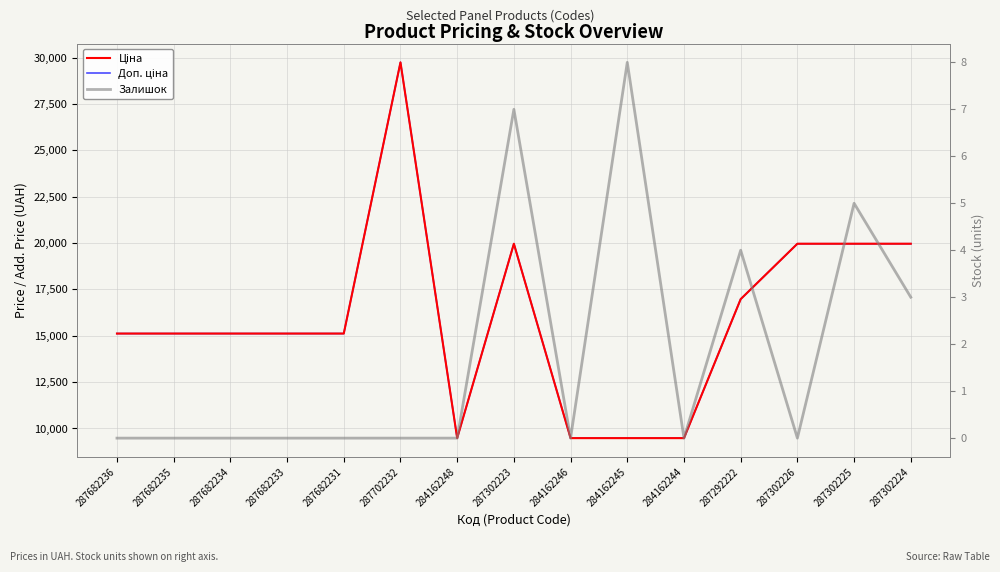

What is the spread (max minus min) of values at 287682233?

15120.0